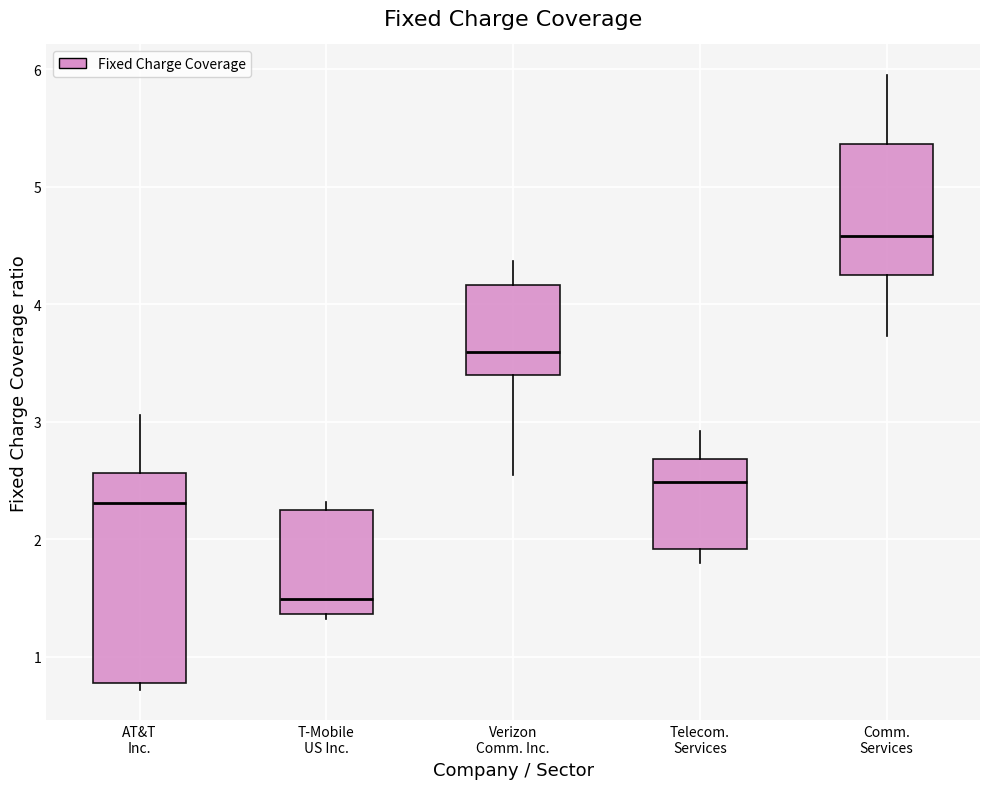

Reading left to right, read every box against the y-axis: the position of its median line, the range the box covers, and the ends of its whiskers. The values are not printed on the chart, so give them approximately, as read against the axis.

AT&T Inc.: median 2.3, box 0.8 to 2.6, whiskers 0.7 to 3.1
T-Mobile US Inc.: median 1.5, box 1.4 to 2.3, whiskers 1.3 to 2.3 (just above the box's upper edge)
Verizon Comm. Inc.: median 3.6, box 3.4 to 4.2, whiskers 2.6 to 4.4
Telecom. Services: median 2.5, box 1.9 to 2.7, whiskers 1.8 to 2.9
Comm. Services: median 4.6, box 4.3 to 5.4, whiskers 3.7 to 6.0